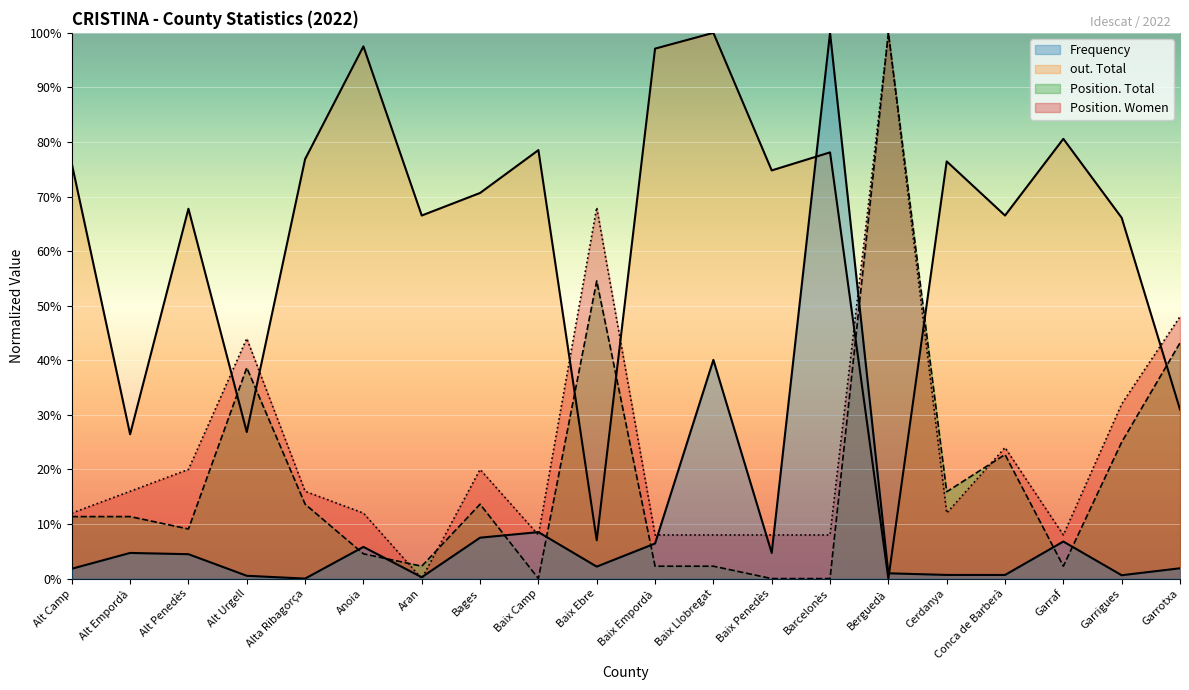

Which category has the lowest value across all series?

Alta Ribagorça